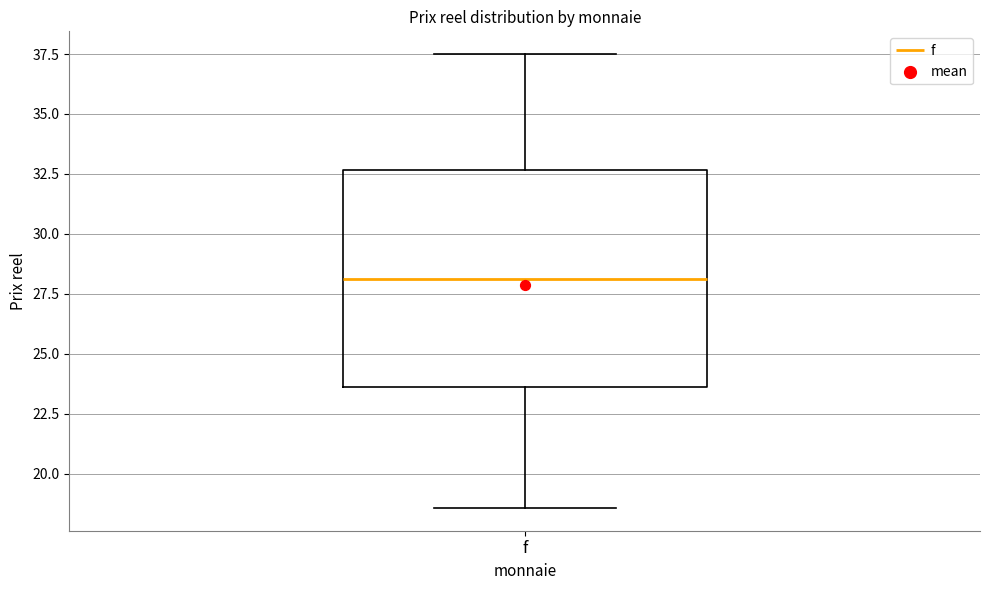

Read this box plot against the y-axis: the position of the median line, the range covered by the box, and the ends of both whiskers. The values are not printed on the chart, so give them approximately, as read against the axis.

median 28.0, box 23.5 to 32.5, whiskers 18.5 to 37.5